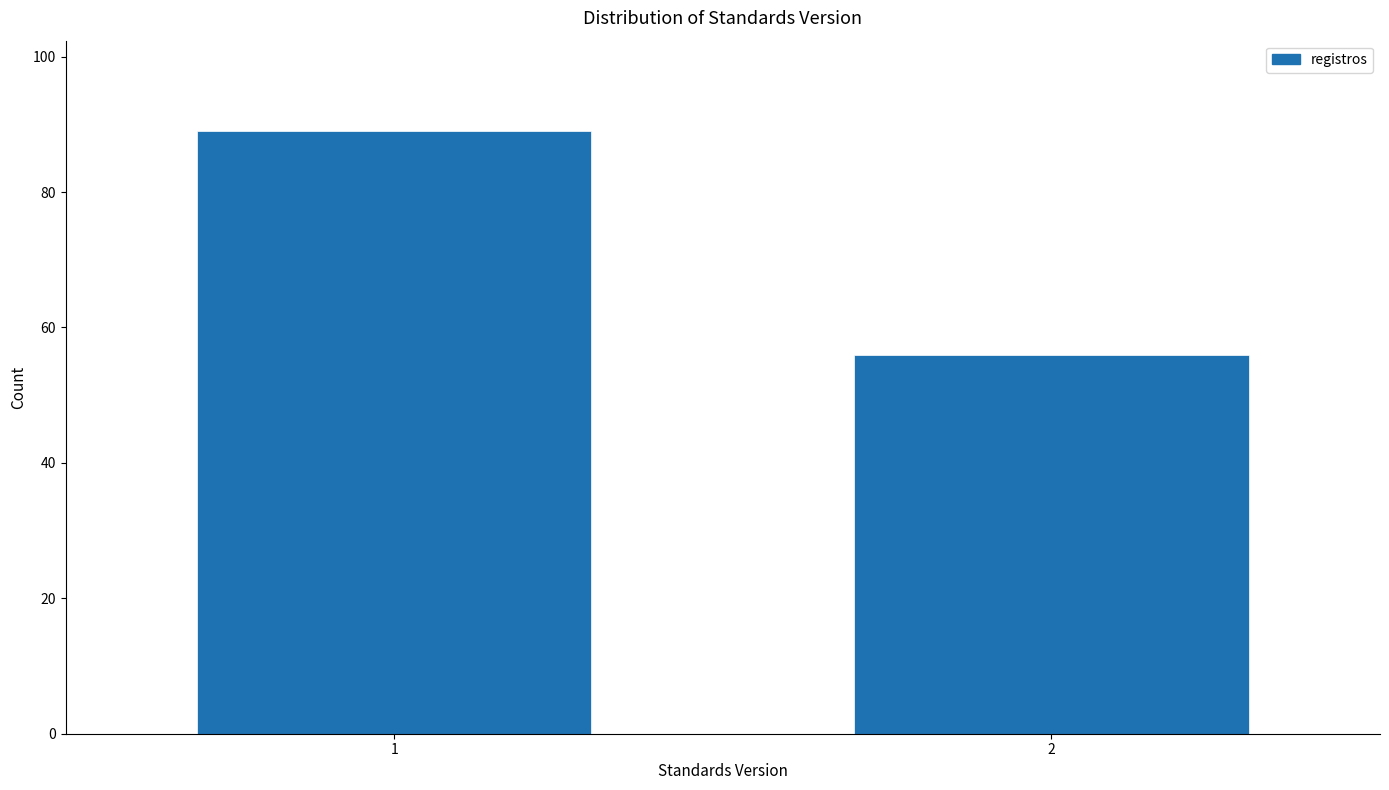

Reading right to left, extract all data points from this chart.

56	89